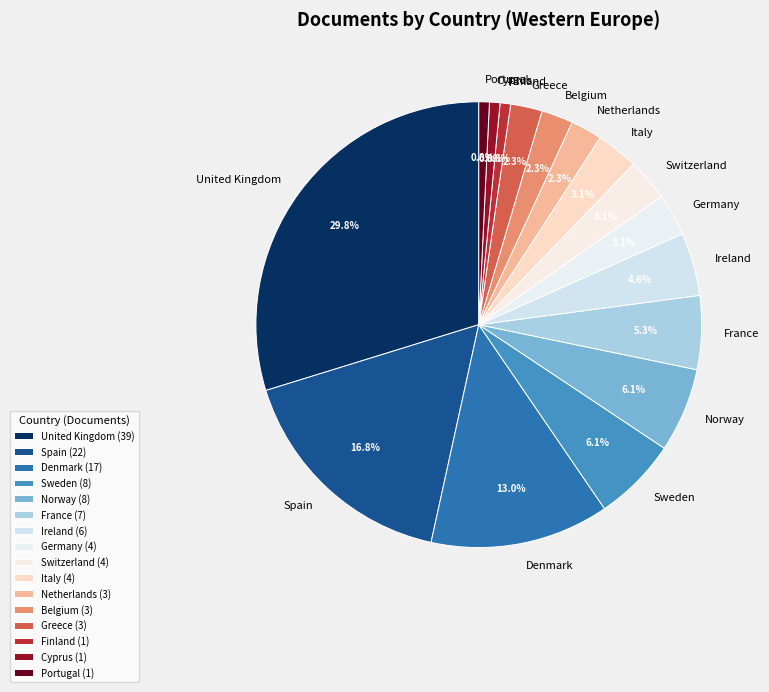

To the nearest percent, what is the difference between the United Kingdom and Ireland slice percentages?

25%